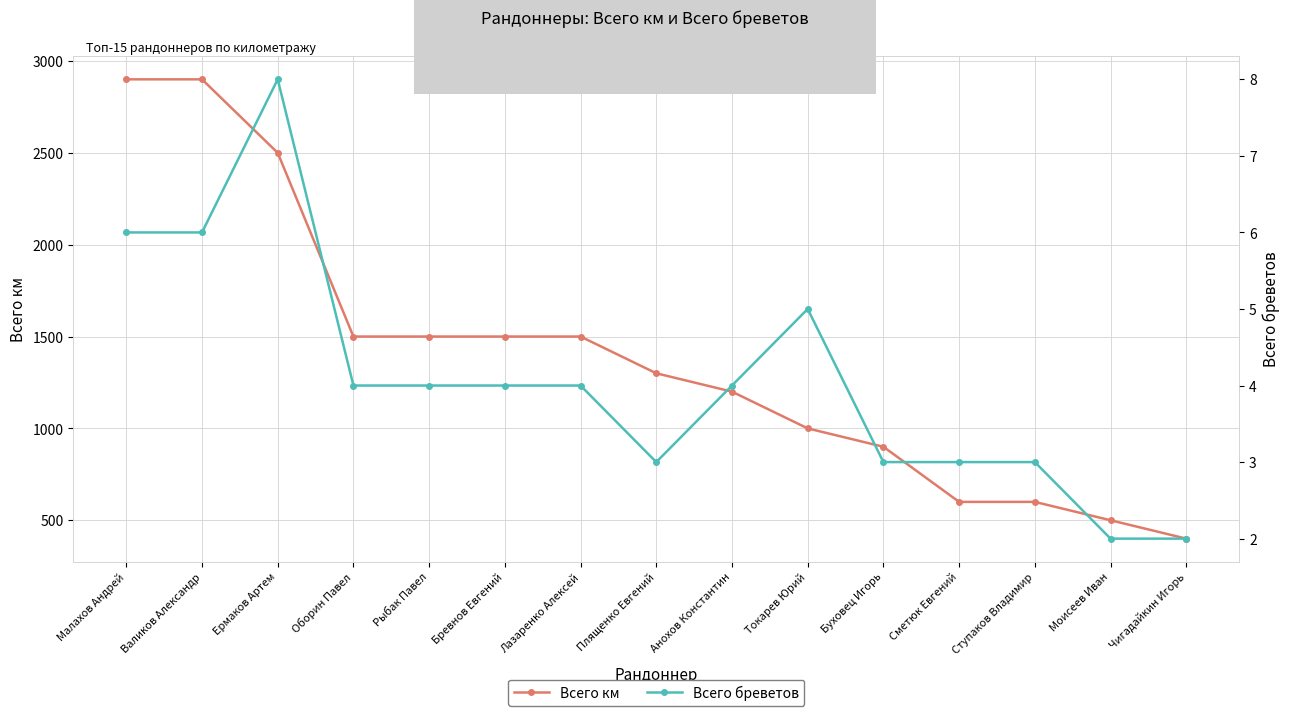

At which label is Всего км closest to 1650?

Оборин Павел